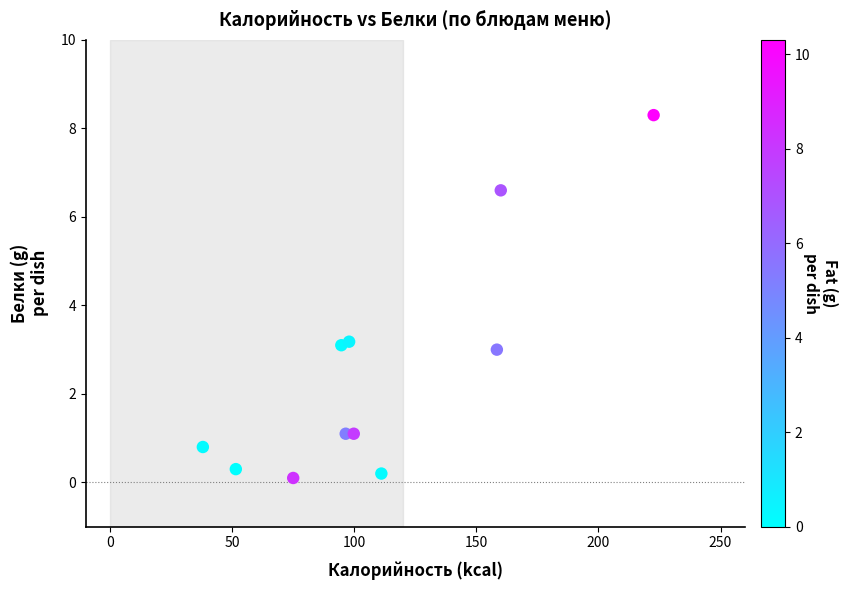

What is the range of Y values (max minus min)?

8.2